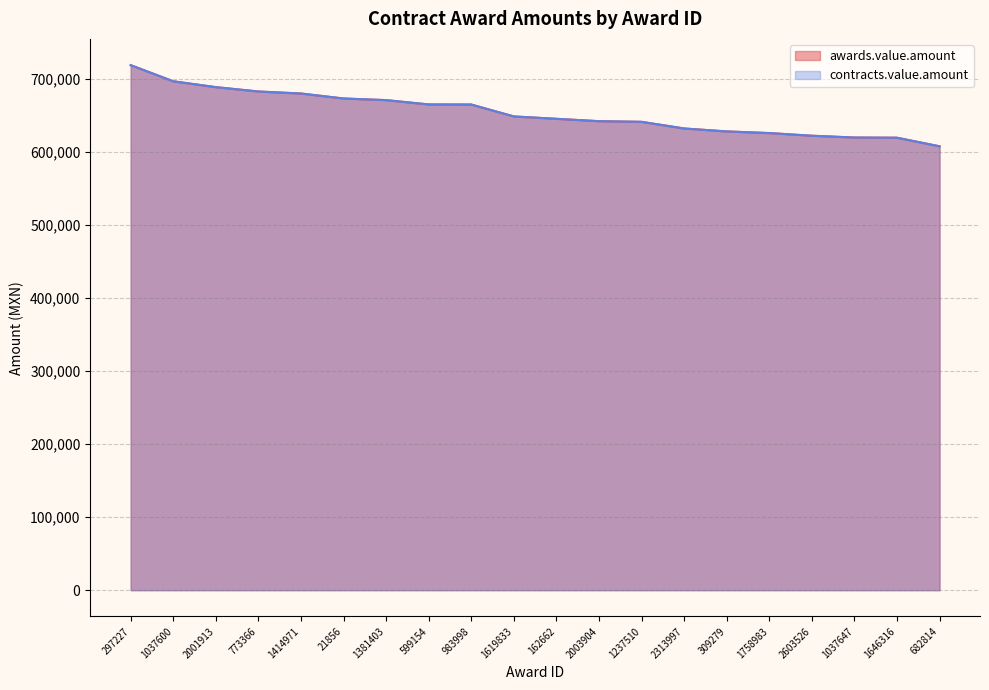

How many series are shown in this chart?

2